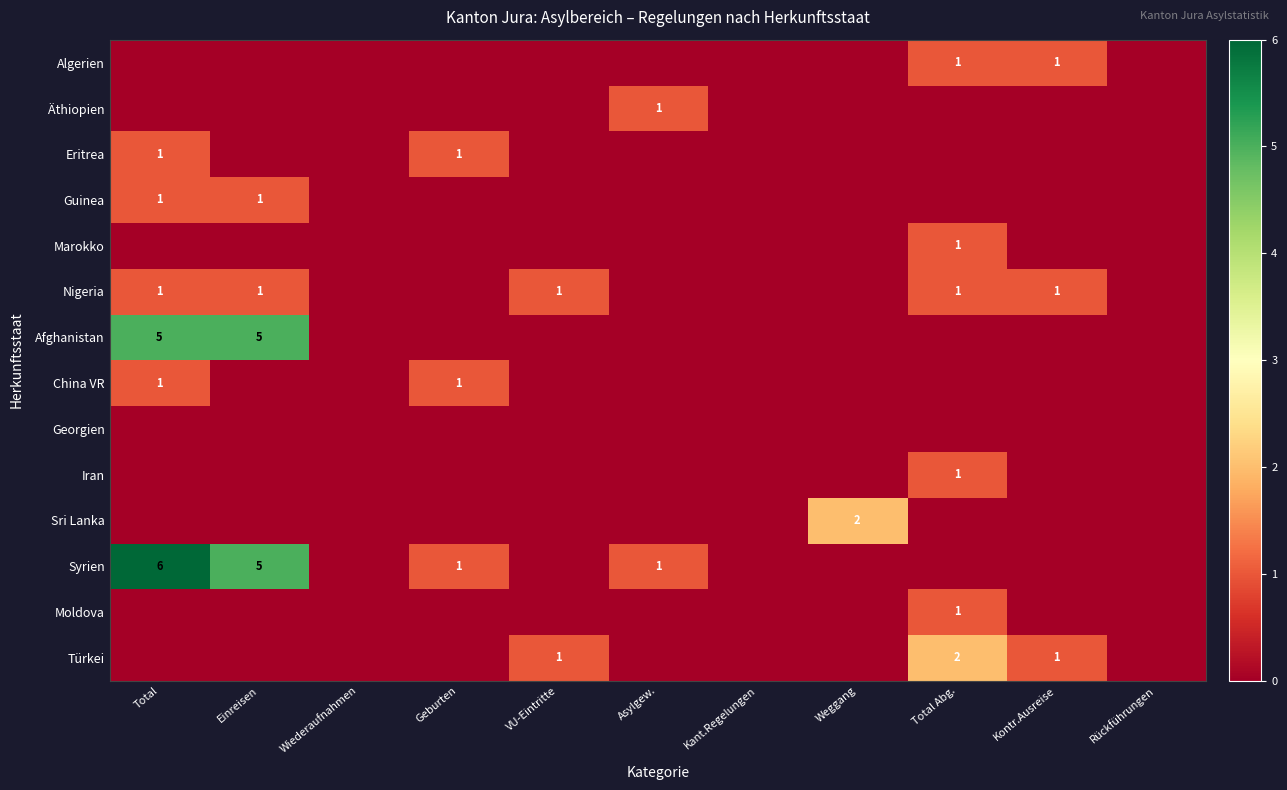

The Guinea series shows 0 at Geburten. True or false?

False